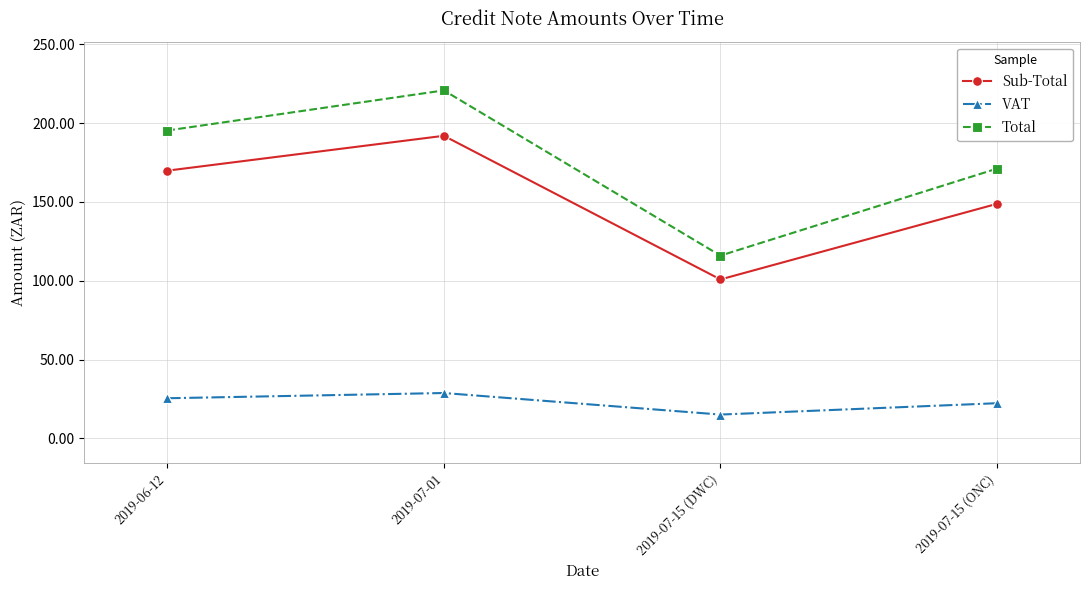

True or false: VAT and Total cross at least once.

False